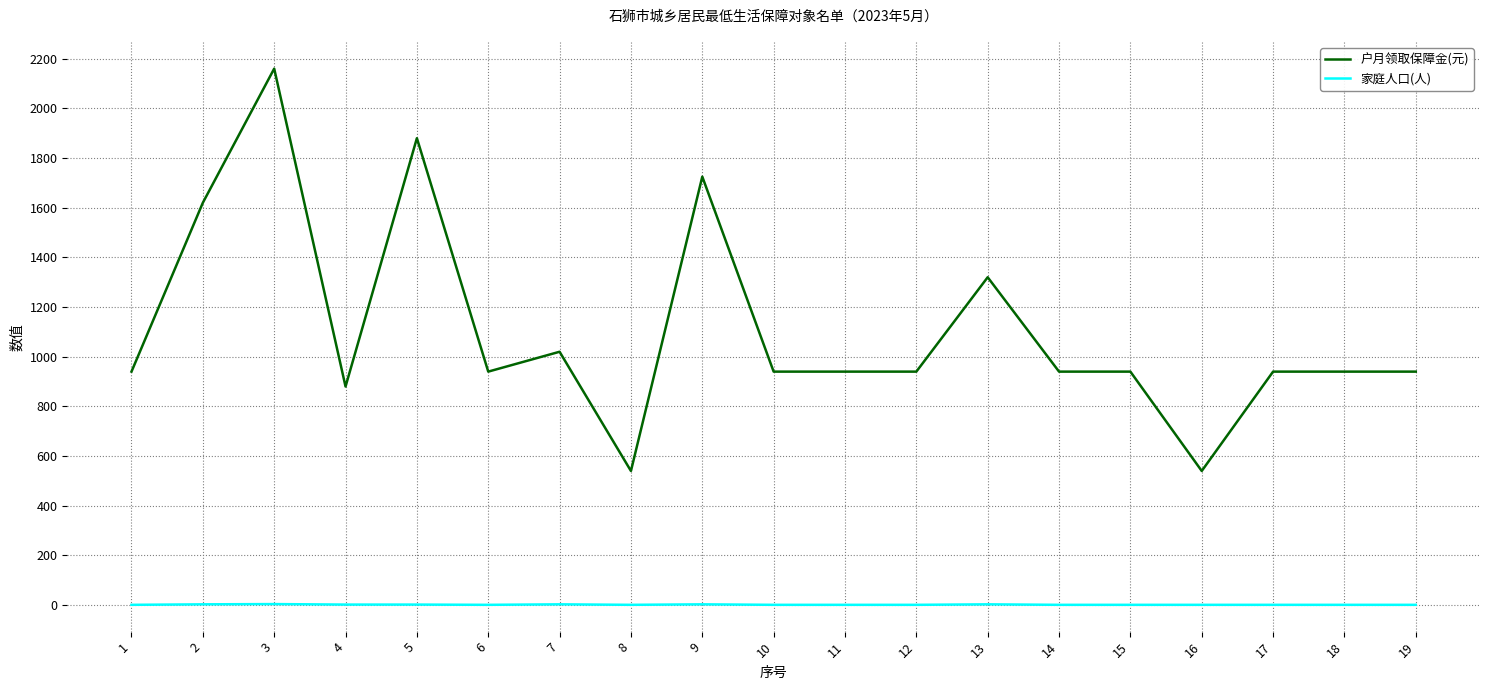

True or false: 家庭人口(人) and 户月领取保障金(元) intersect in this chart.

False